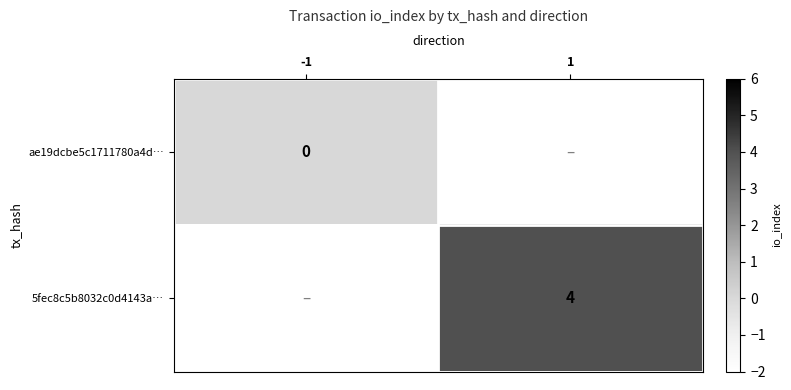

How many categories are shown in the chart?

2